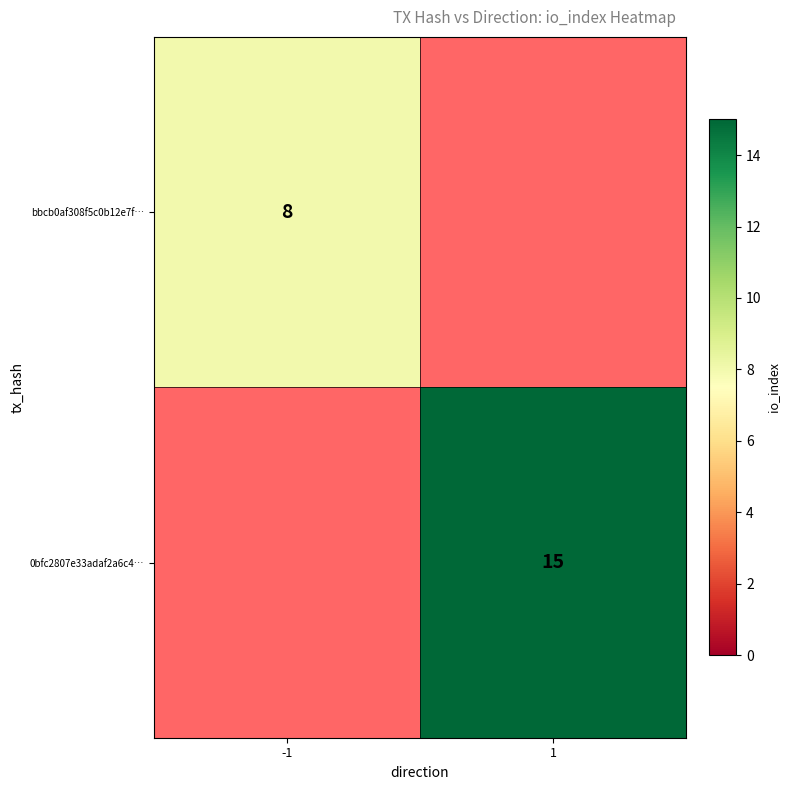

The 0bfc2807e33adaf2a6c4… series shows 15 at 1. True or false?

True